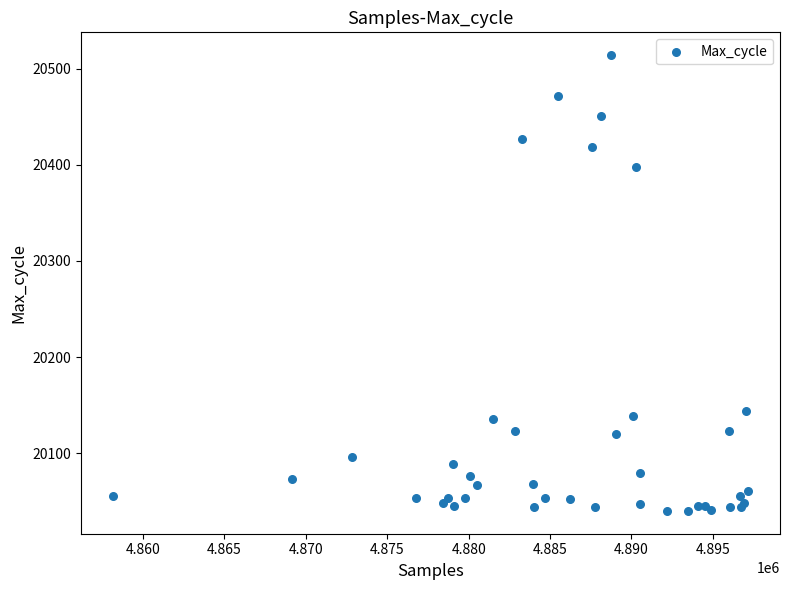

What Y value in the scatter plot is closest to 20277?

20398